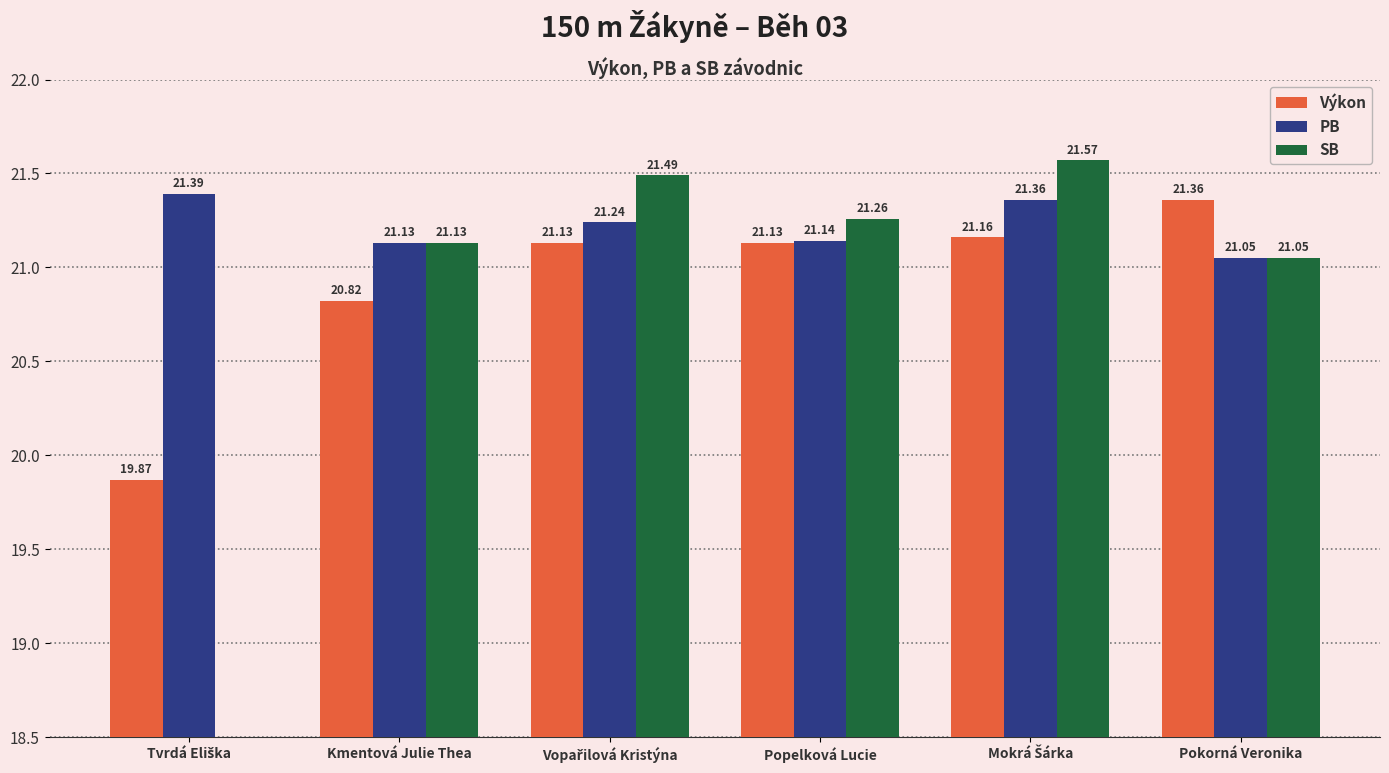

What is the difference between the second highest and second lowest values in the PB series?

0.2